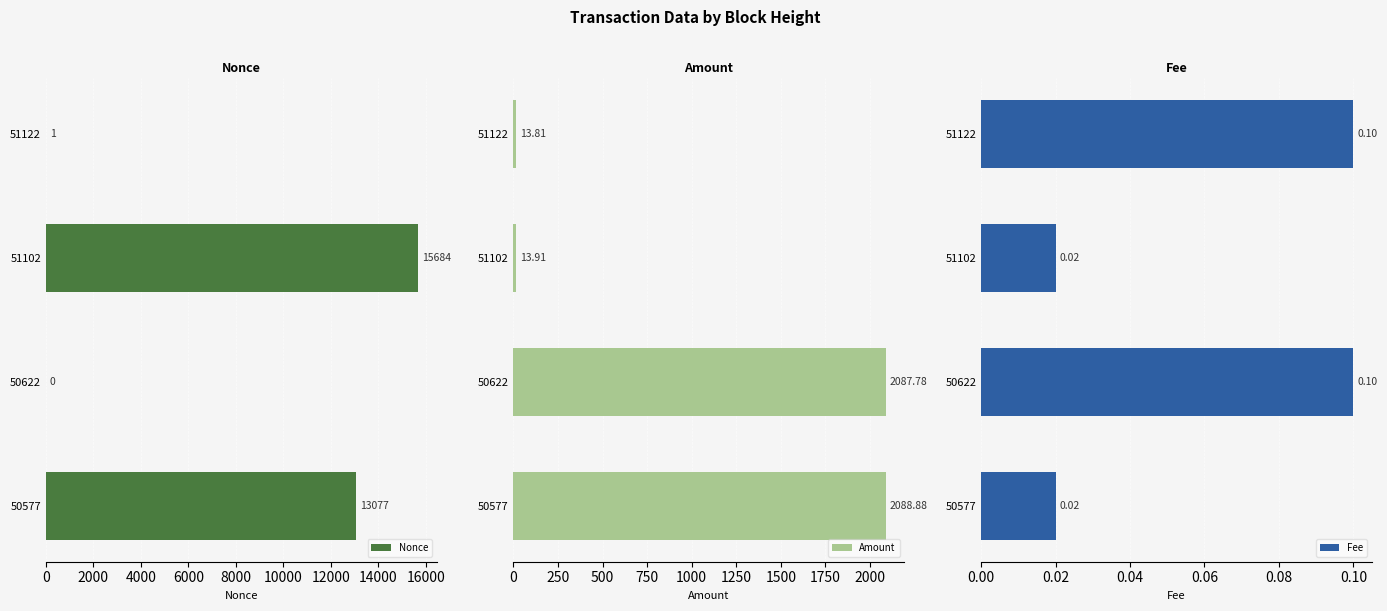

Rank the series by their maximum value, from highest to lowest.

Nonce, Amount, Fee